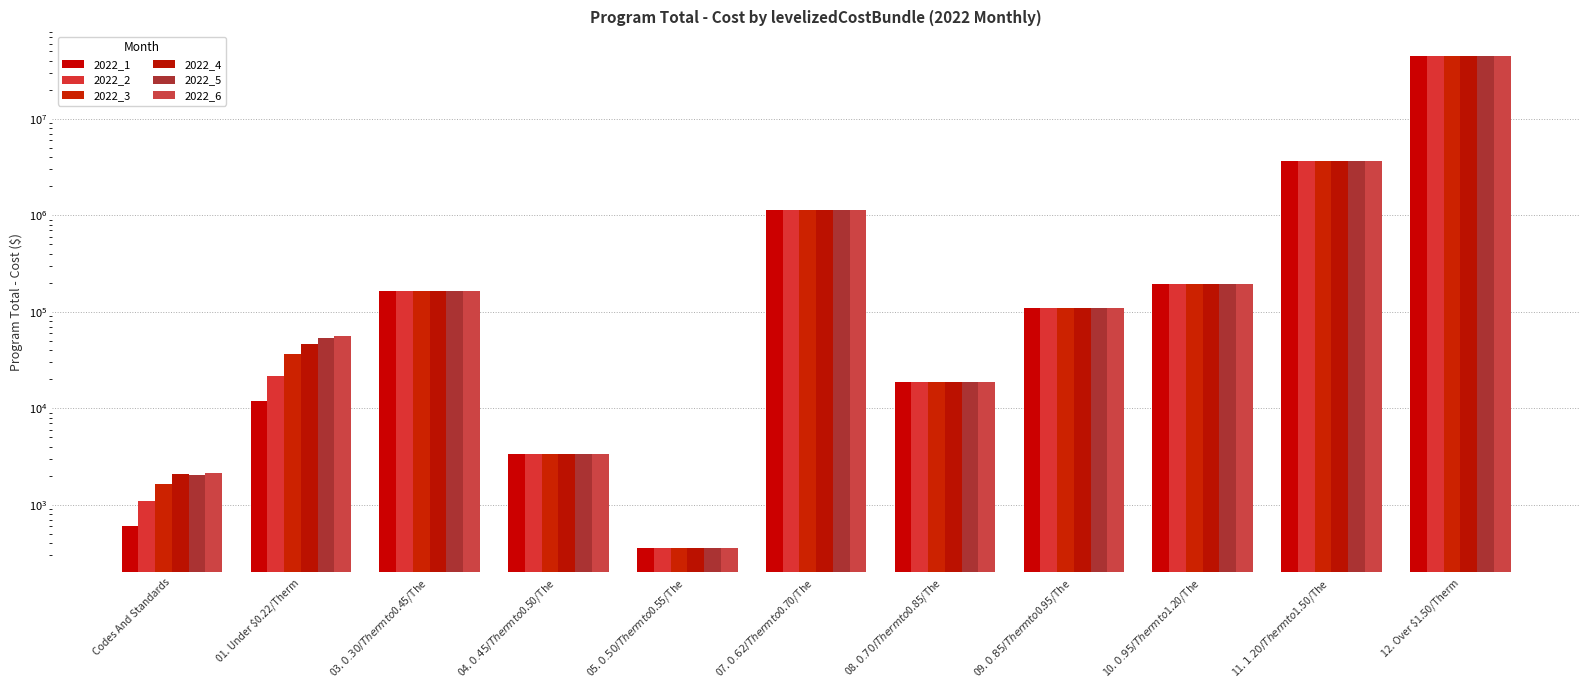

What is the sum of the 2022_4 values at 03. $0.30/Therm to $0.45/The and 09. $0.85/Therm to $0.95/The?

275275.2